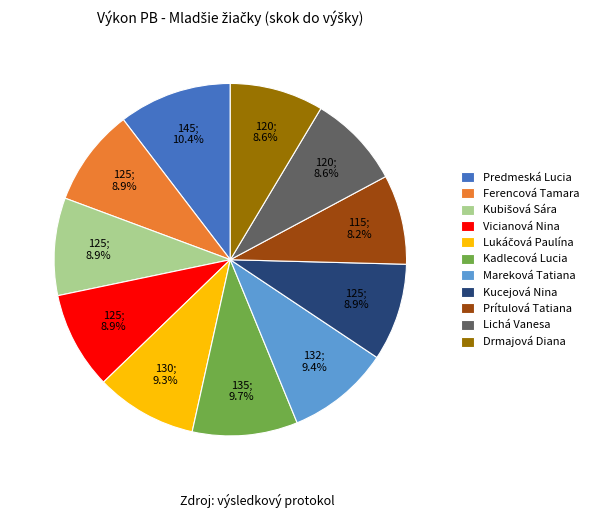

What is the largest slice in the pie chart?

Predmeská Lucia